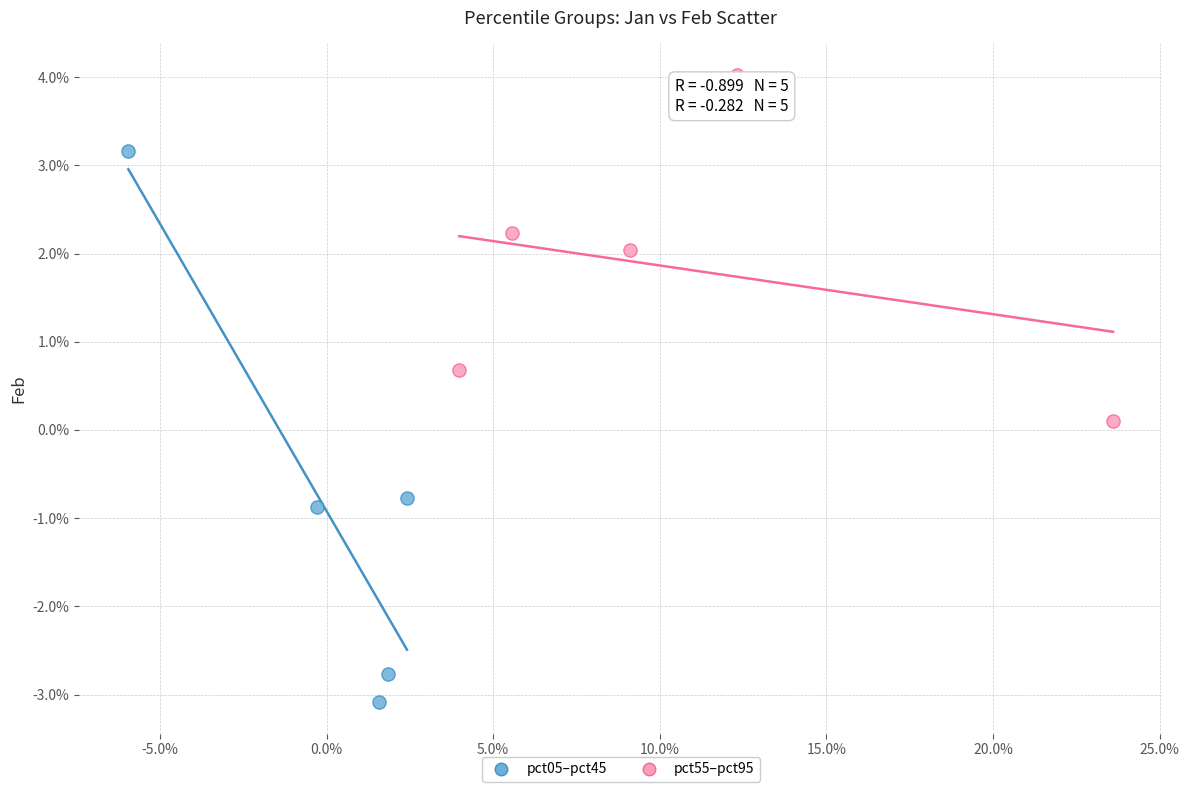

What are all the series names shown in the legend?

pct05–pct45, pct55–pct95